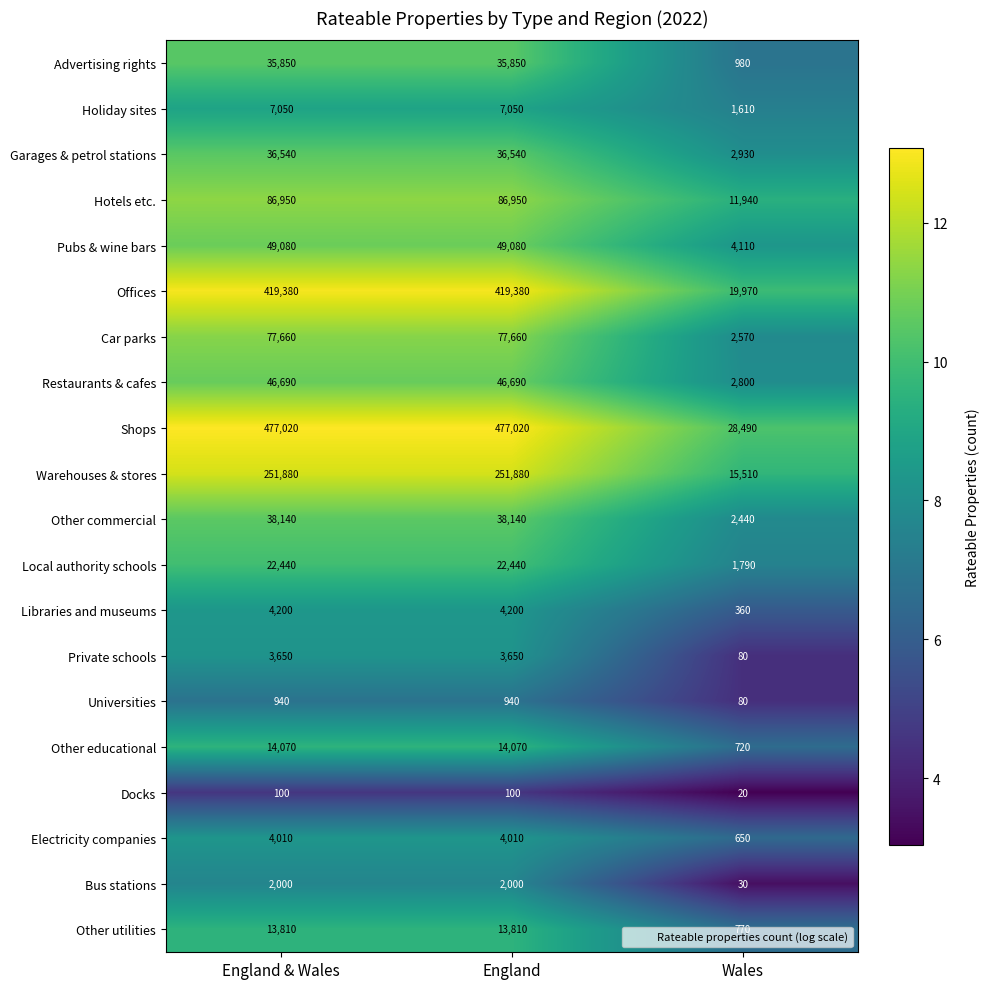

What is the difference between the highest and lowest values at England & Wales?

476920